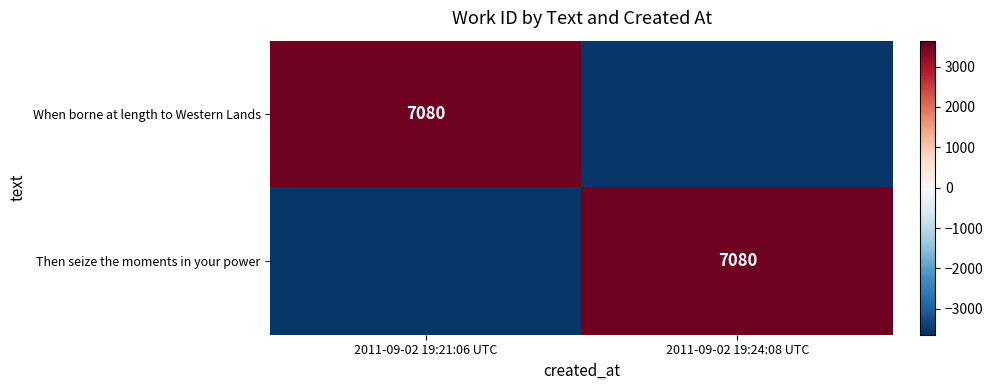

Which series changed the most between 2011-09-02 19:21:06 UTC and 2011-09-02 19:24:08 UTC?

When borne at length to Western Lands